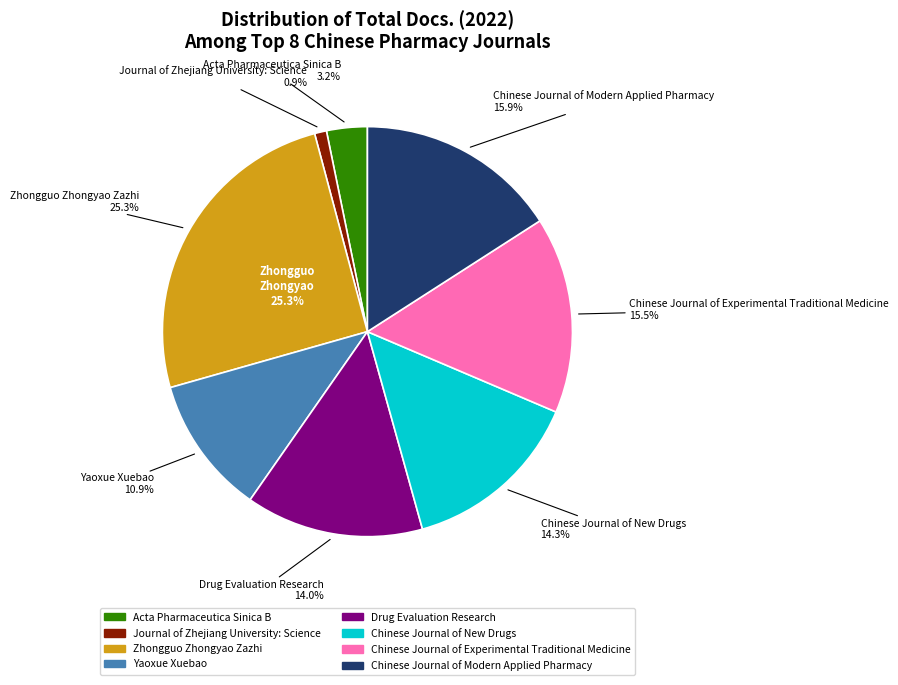

Rank the categories by value from highest to lowest.

Zhongguo Zhongyao Zazhi, Chinese Journal of Modern Applied Pharmacy, Chinese Journal of Experimental Traditional Medicine, Chinese Journal of New Drugs, Drug Evaluation Research, Yaoxue Xuebao, Acta Pharmaceutica Sinica B, Journal of Zhejiang University: Science